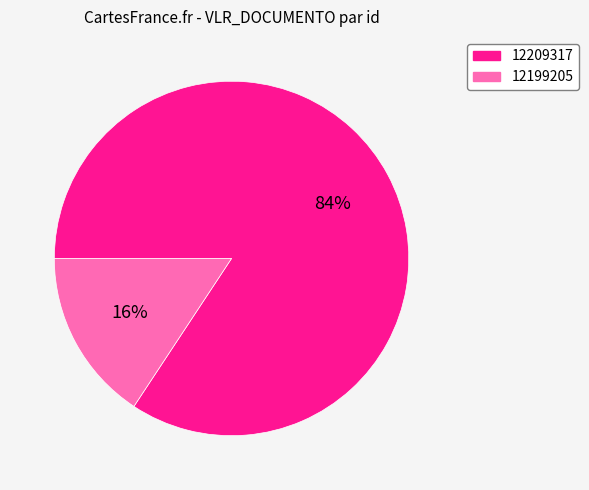

Is it true that 12209317 is 93% of the pie?

False